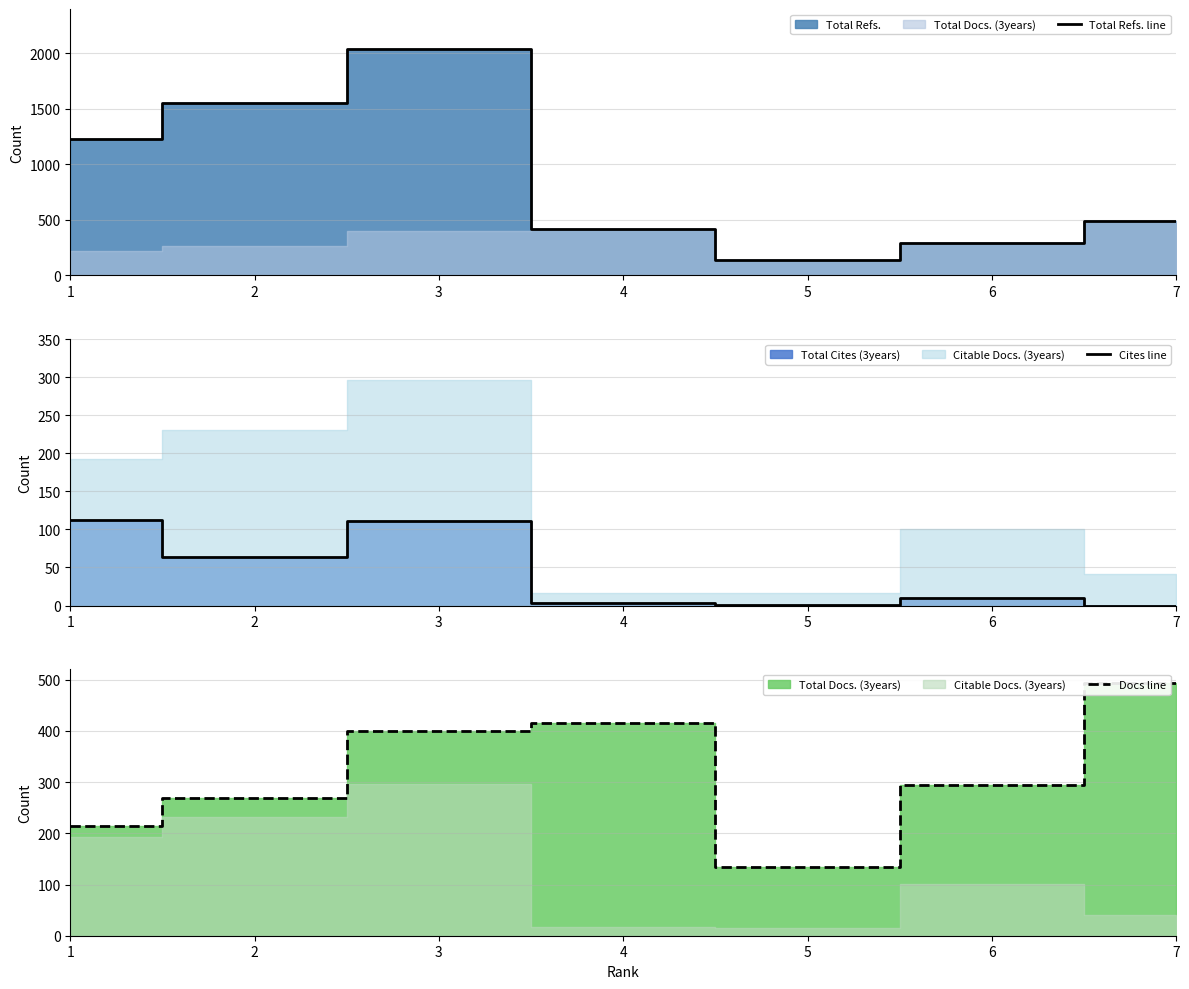

True or false: Total Refs. line and Docs line intersect in this chart.

False